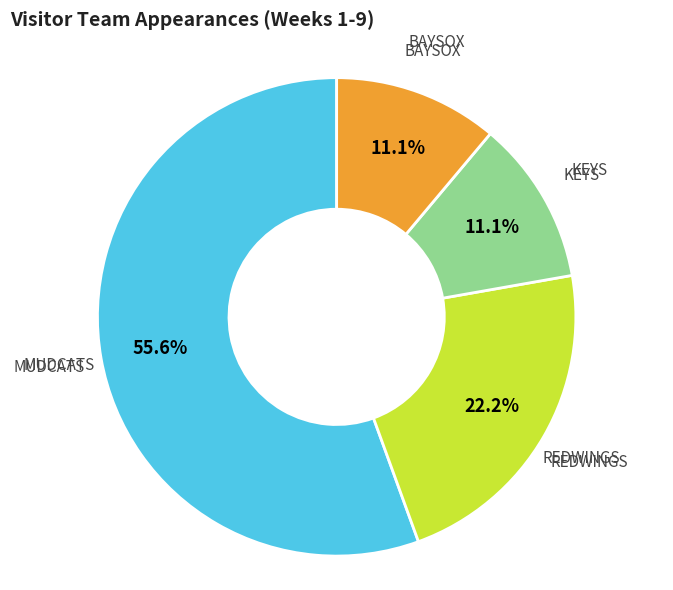

Which slice is the largest?

MUDCATS